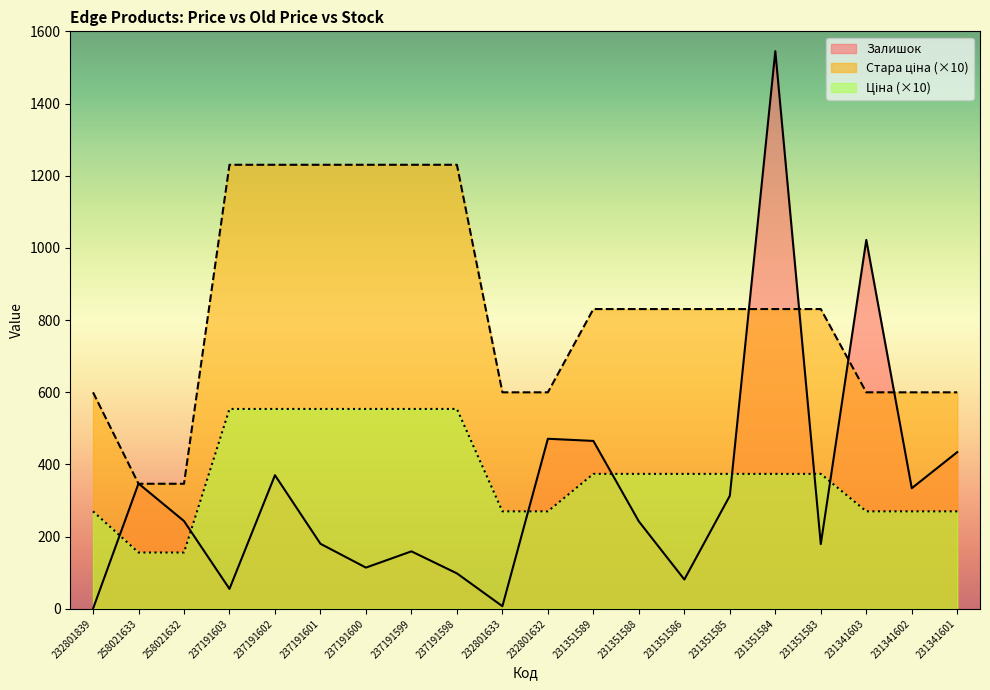

What value does the Ціна series have at 232801839?

269.9